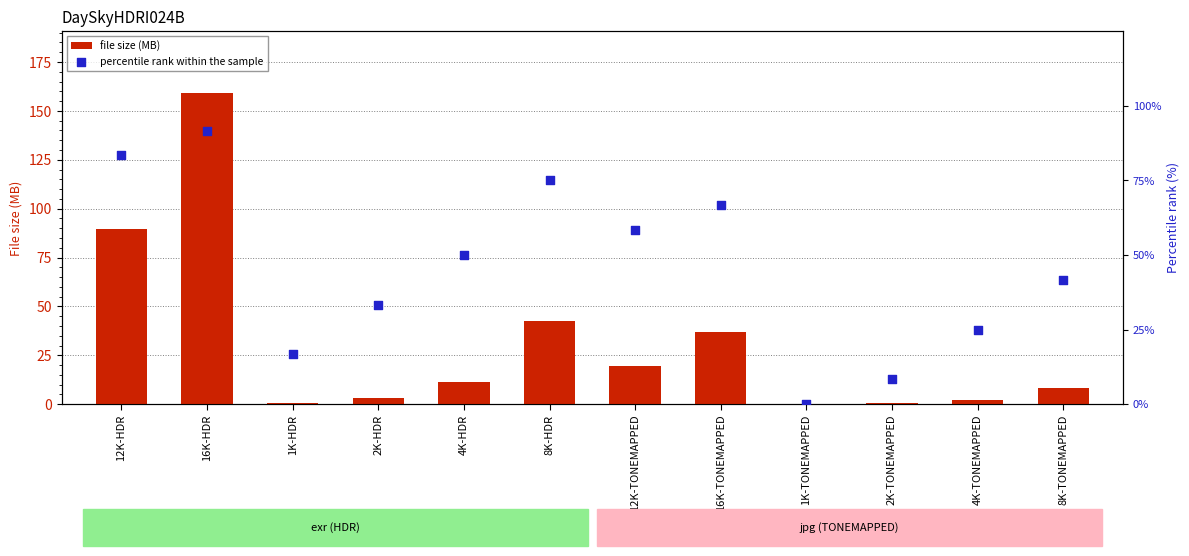

What are all the series names shown in the legend?

file size (MB), percentile rank within the sample